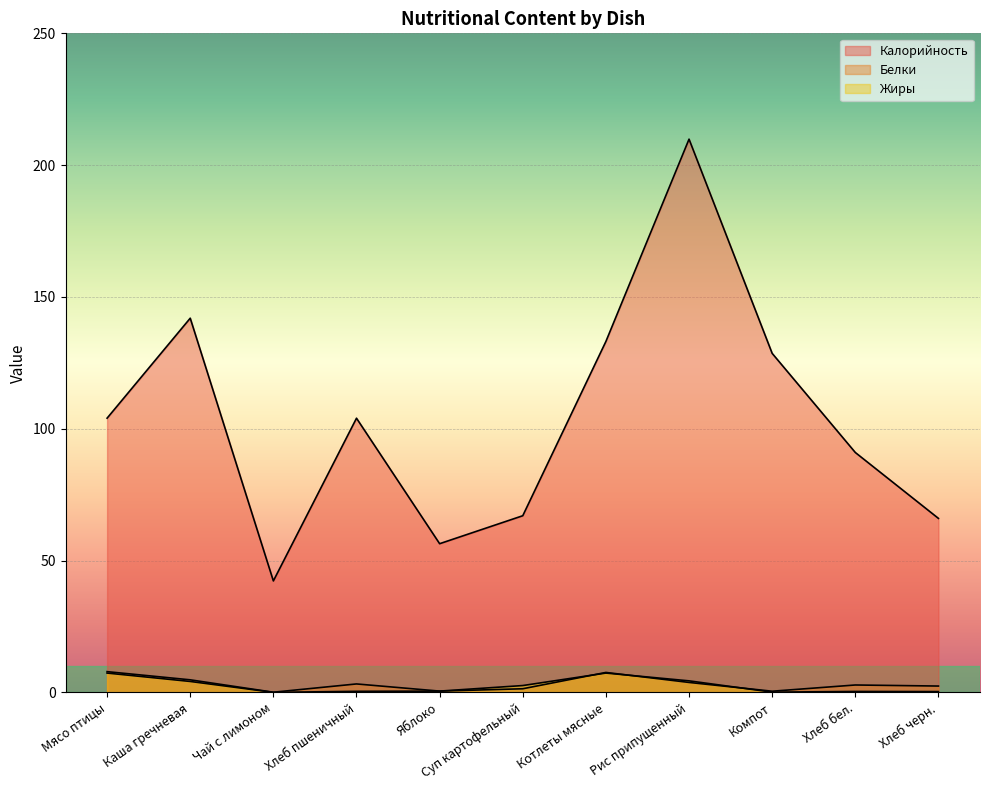

How many values in the Калорийность series are below 104?

5